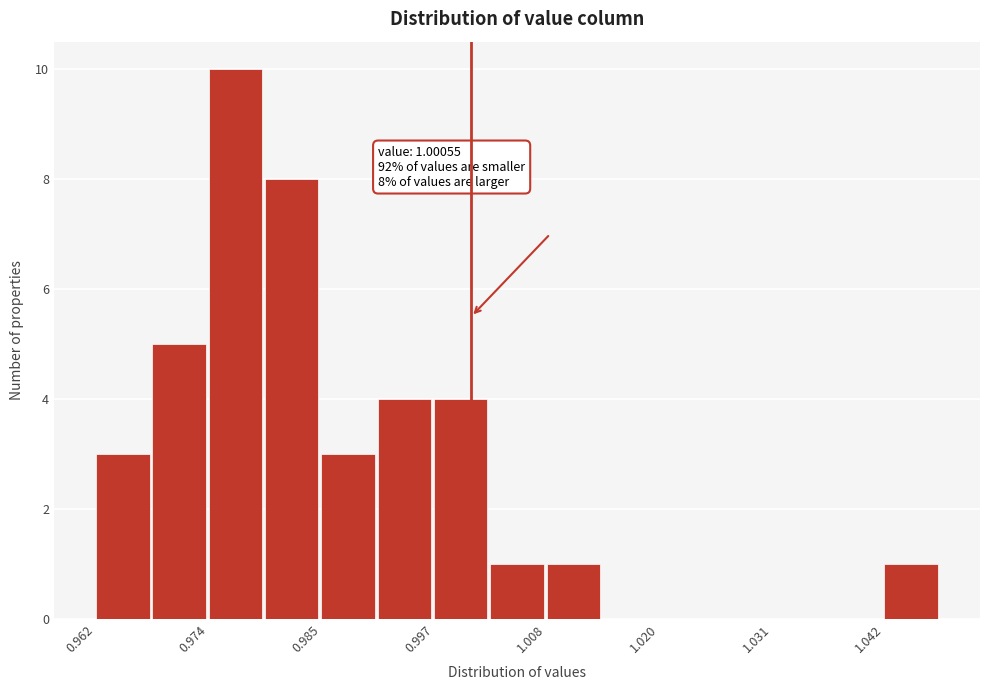

Around what value on the x-axis is the tallest bar? Give the approximate position of its centre, as read against the axis.

0.976